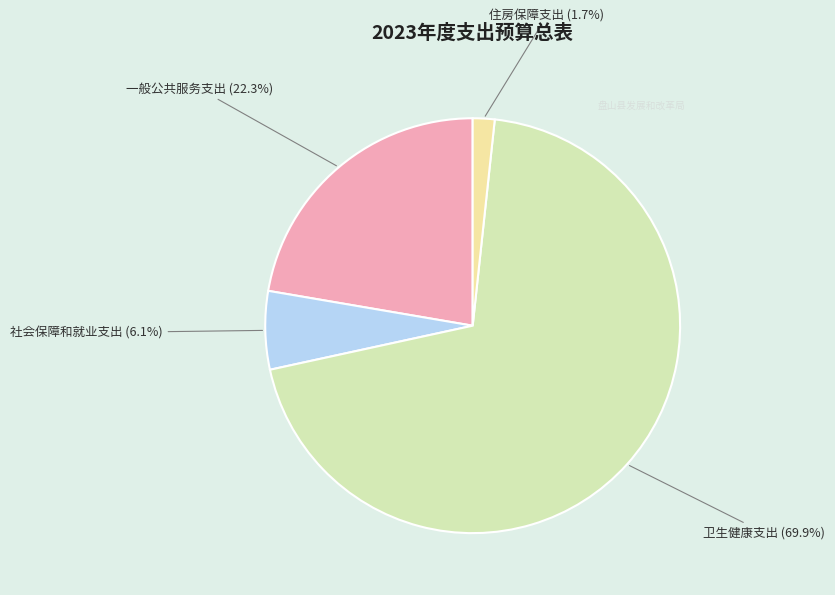

To the nearest percent, what percentage of the pie is 卫生健康支出?

70%